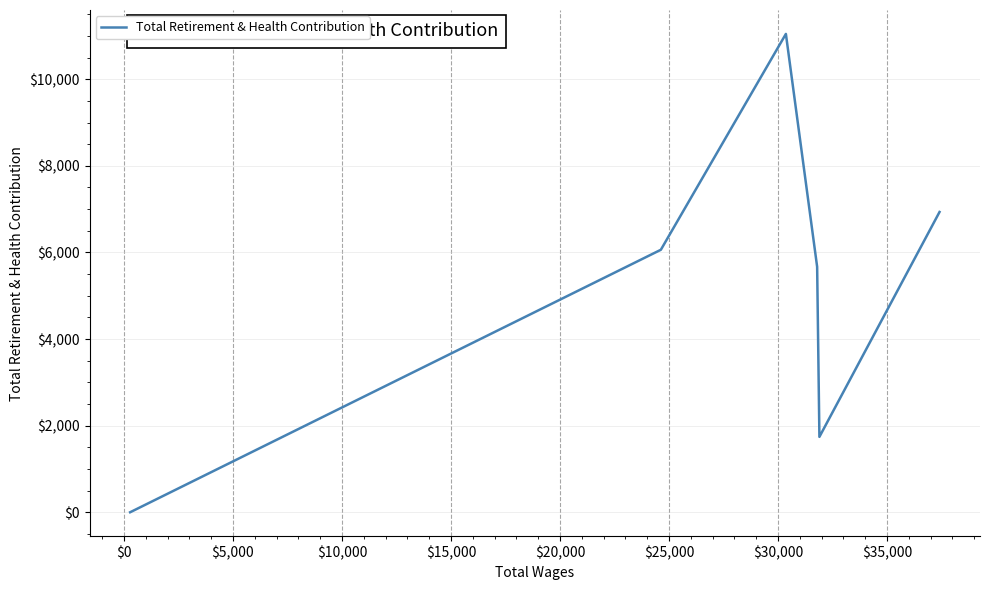

What is the maximum value shown in the chart?

11046.3